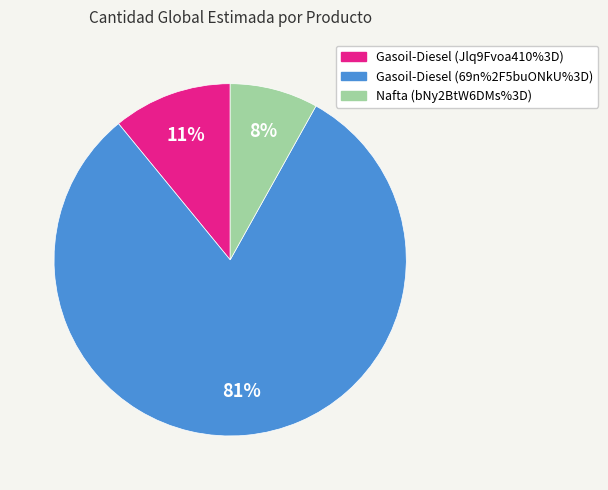

To the nearest percent, what portion does Gasoil-Diesel (Jlq9Fvoa410%3D) represent?

11%